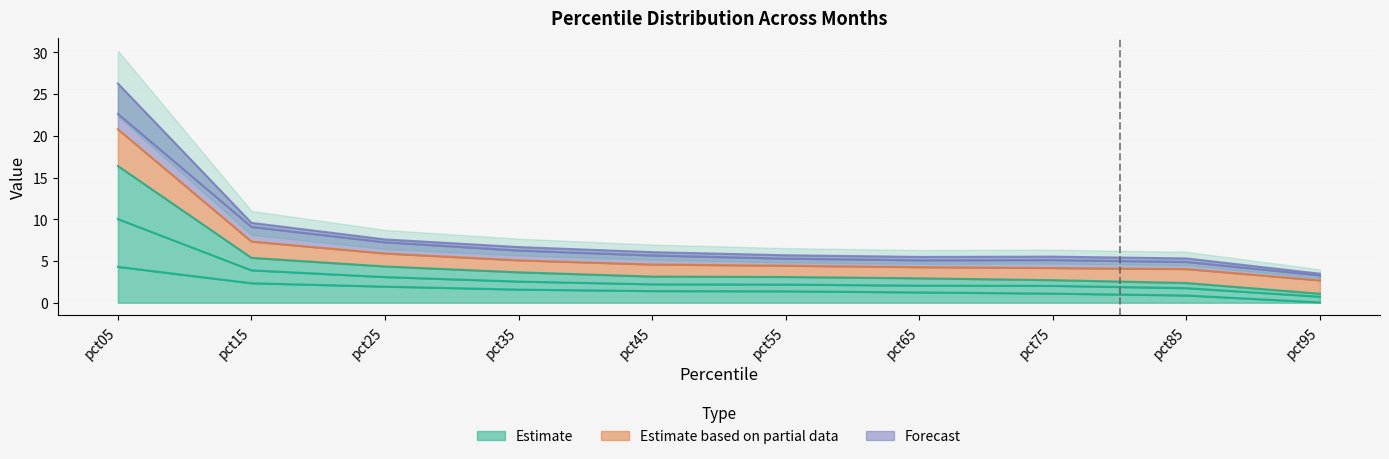

Reading left to right, extract all data points from this chart.

Jan: 4.3	2.3	1.9	1.6	1.4	1.4	1.2	1.1	0.9	0.0
Feb: 20.8	7.3	5.9	5.1	4.6	4.4	4.3	4.2	4.0	2.7
Mar: 26.3	9.6	7.6	6.7	6.1	5.7	5.5	5.5	5.3	3.5